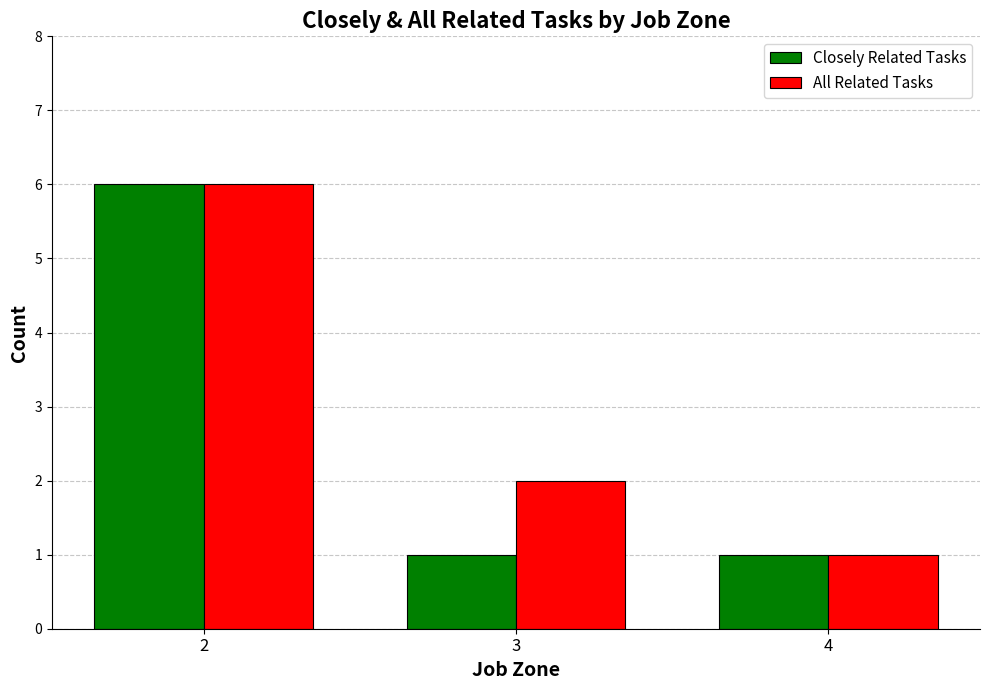

Reading left to right, what are all the values shown in this chart?

Closely Related Tasks: 2=6	3=1	4=1
All Related Tasks: 2=6	3=2	4=1